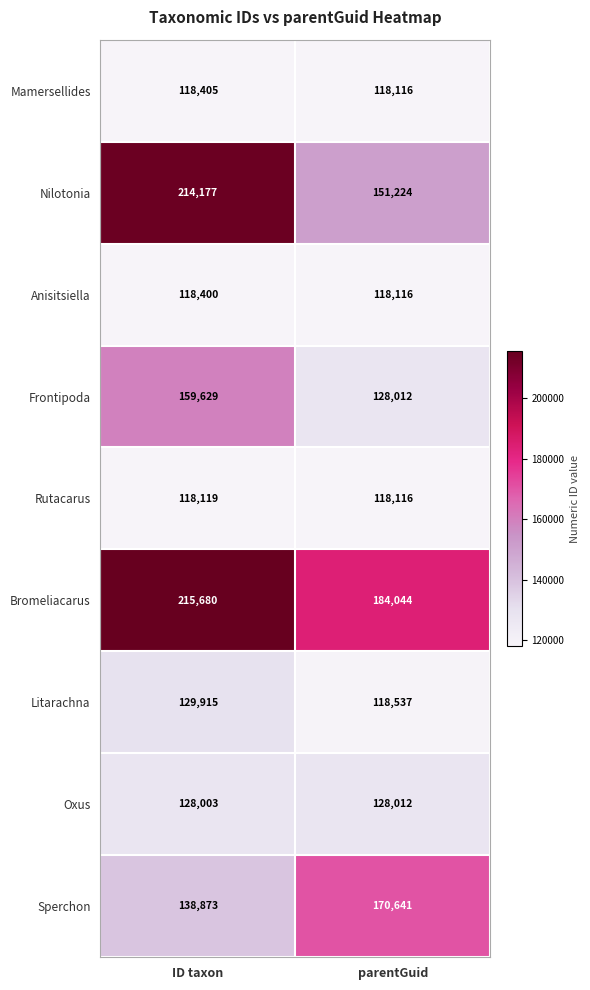

What is the sum of all Sperchon values?

309514